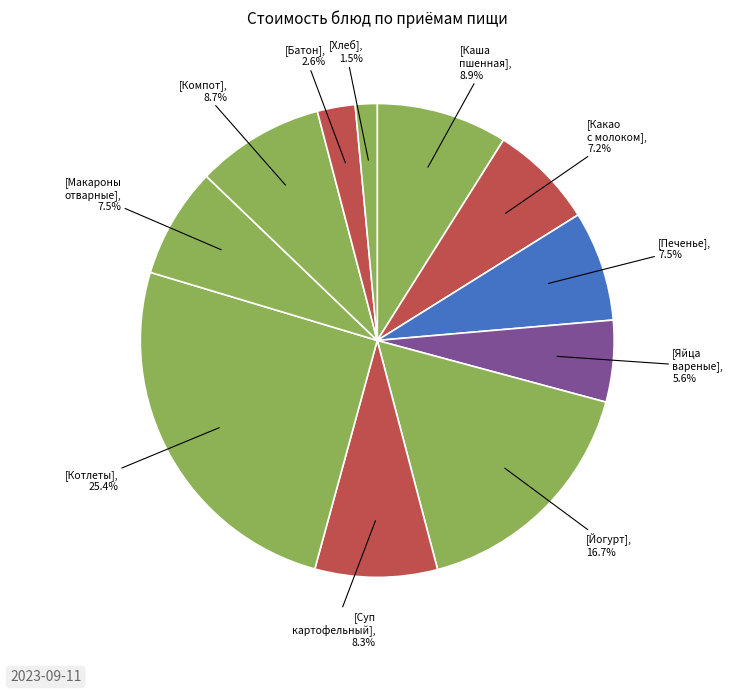

How many slices are in this pie chart?

11